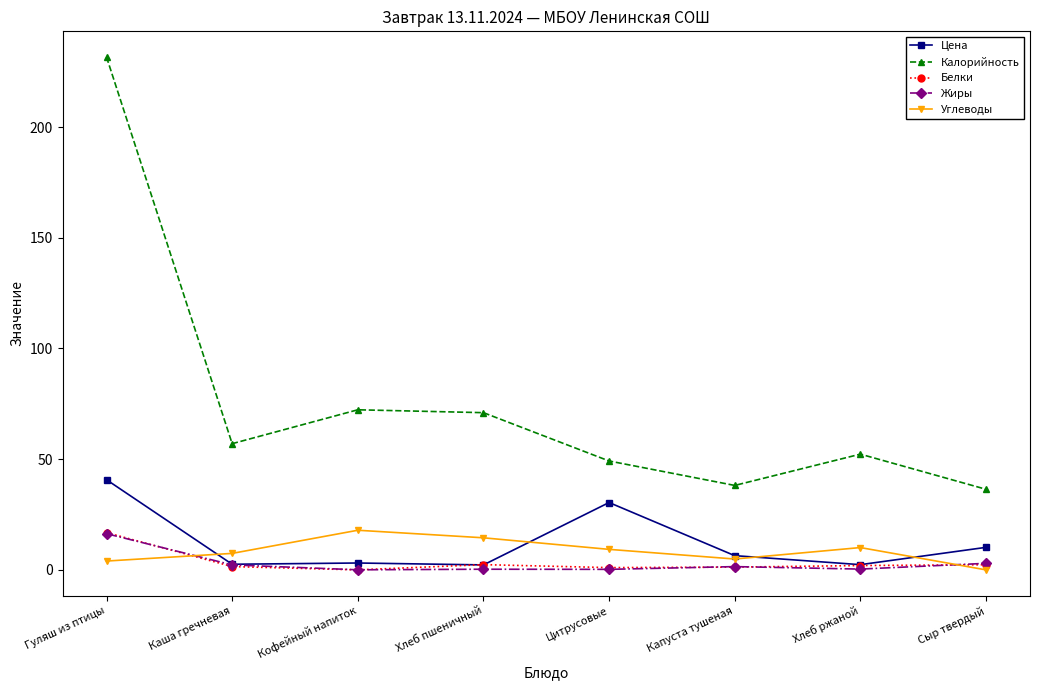

What is the difference between the maximum and minimum values in the Калорийность series?

195.2